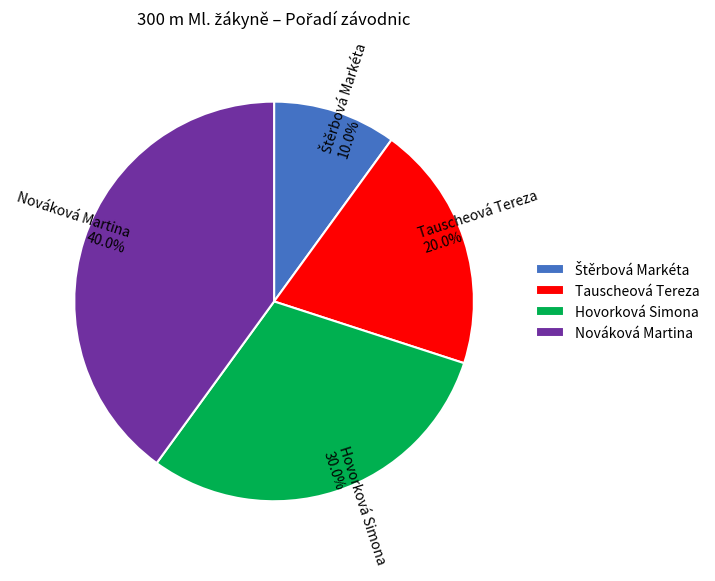

Does any single category account for the majority?

No